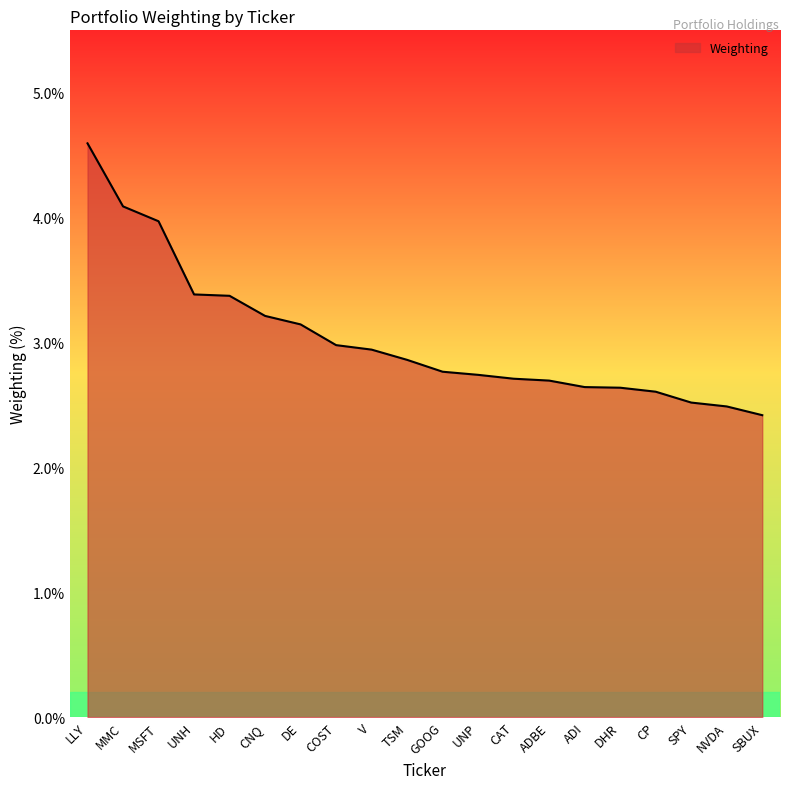

What is the ratio of the value at SBUX to the value at CNQ?

0.8